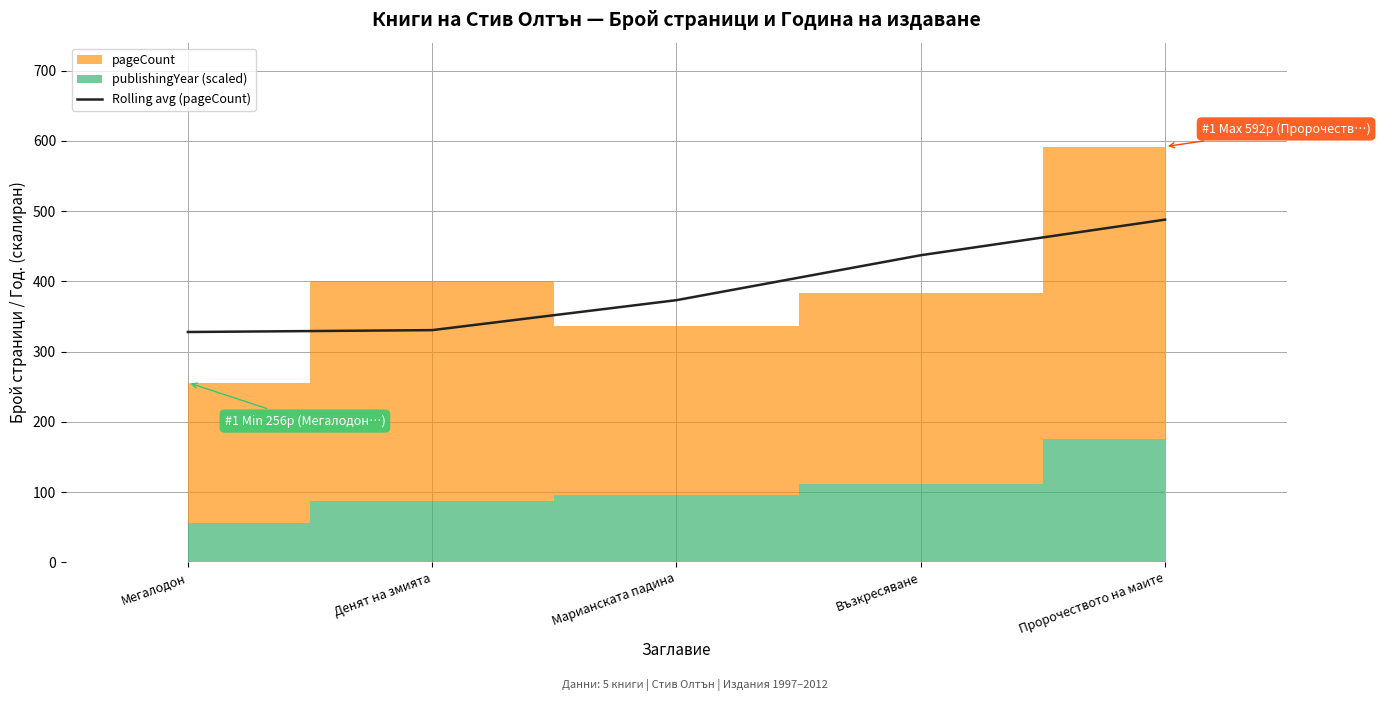

The value of Rolling avg (pageCount) at Мегалодон is 173.4. True or false?

False